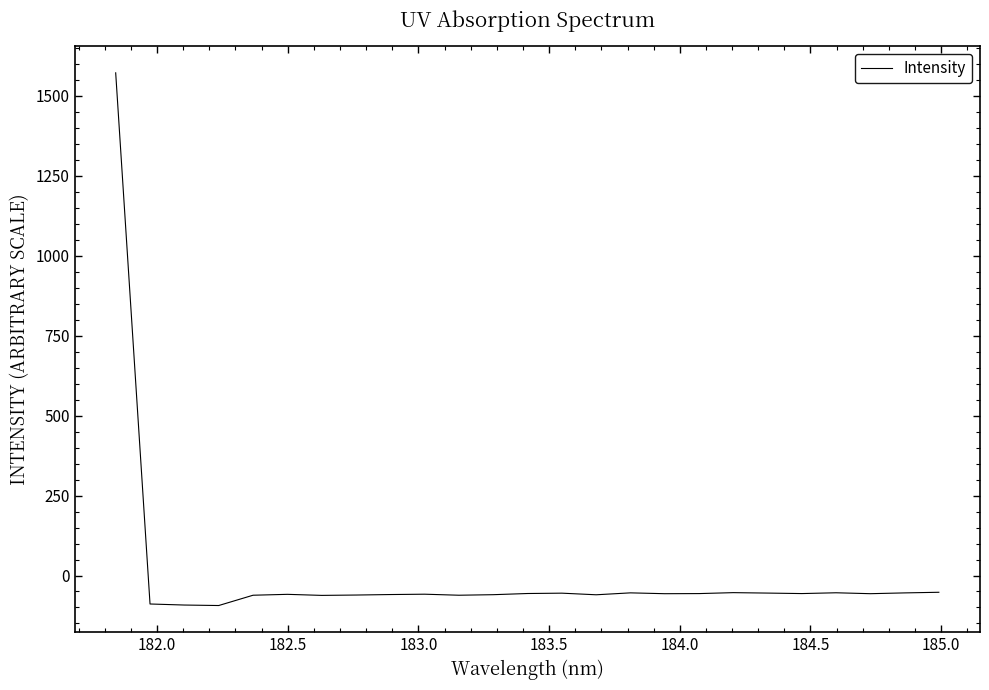

Does the chart display data point markers on the line(s)?

No